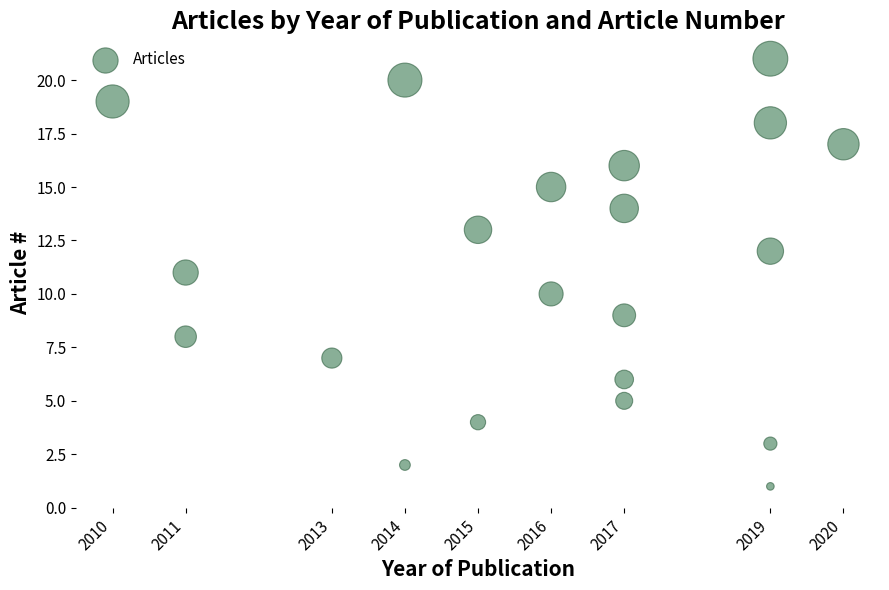

What is the range of X values (max minus min)?

10